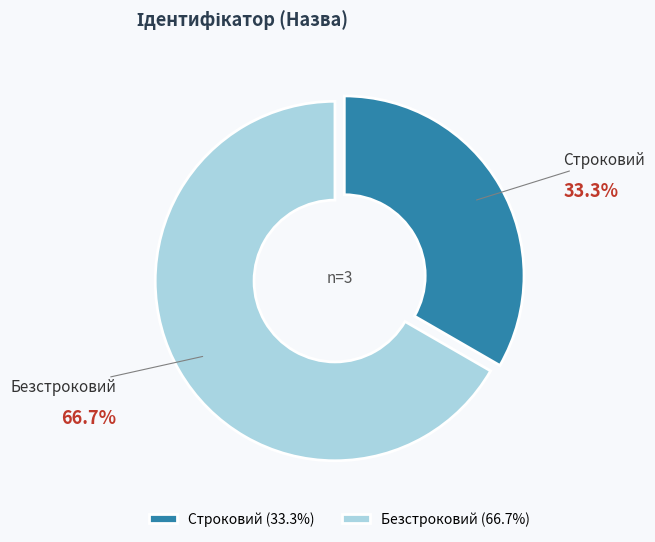

To the nearest percent, what percentage of the pie is Строковий?

33%